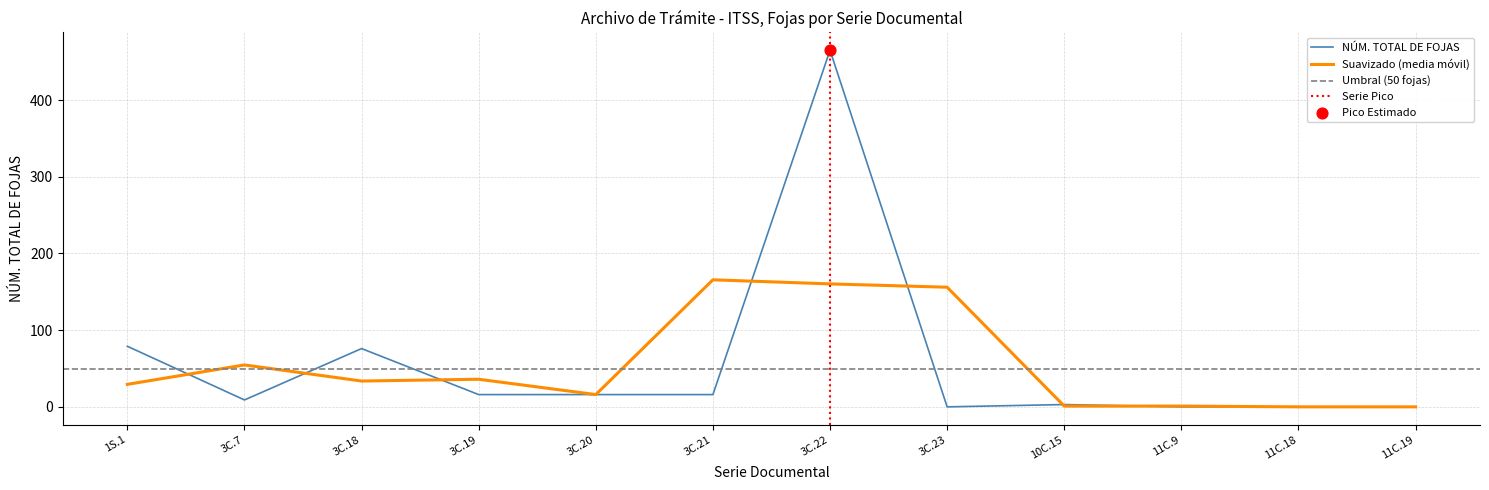

Which series has the largest Y range (max minus min)?

NÚM. TOTAL DE FOJAS